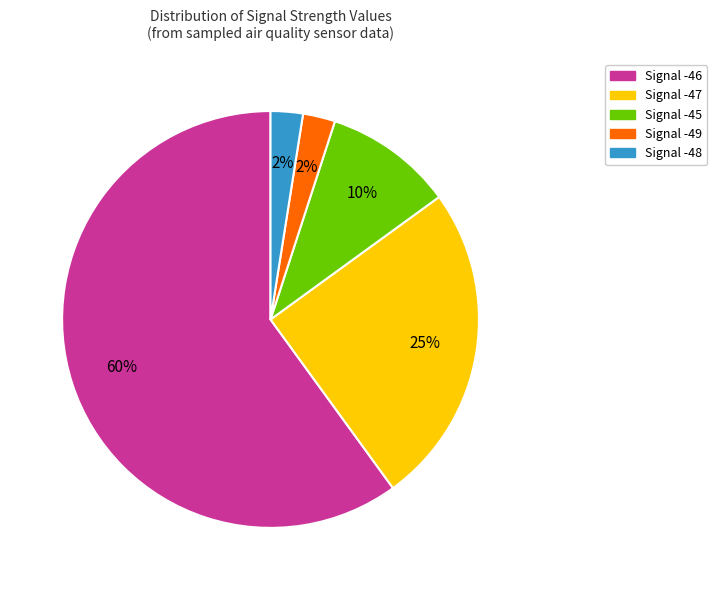

Is there a majority slice in this chart?

Yes